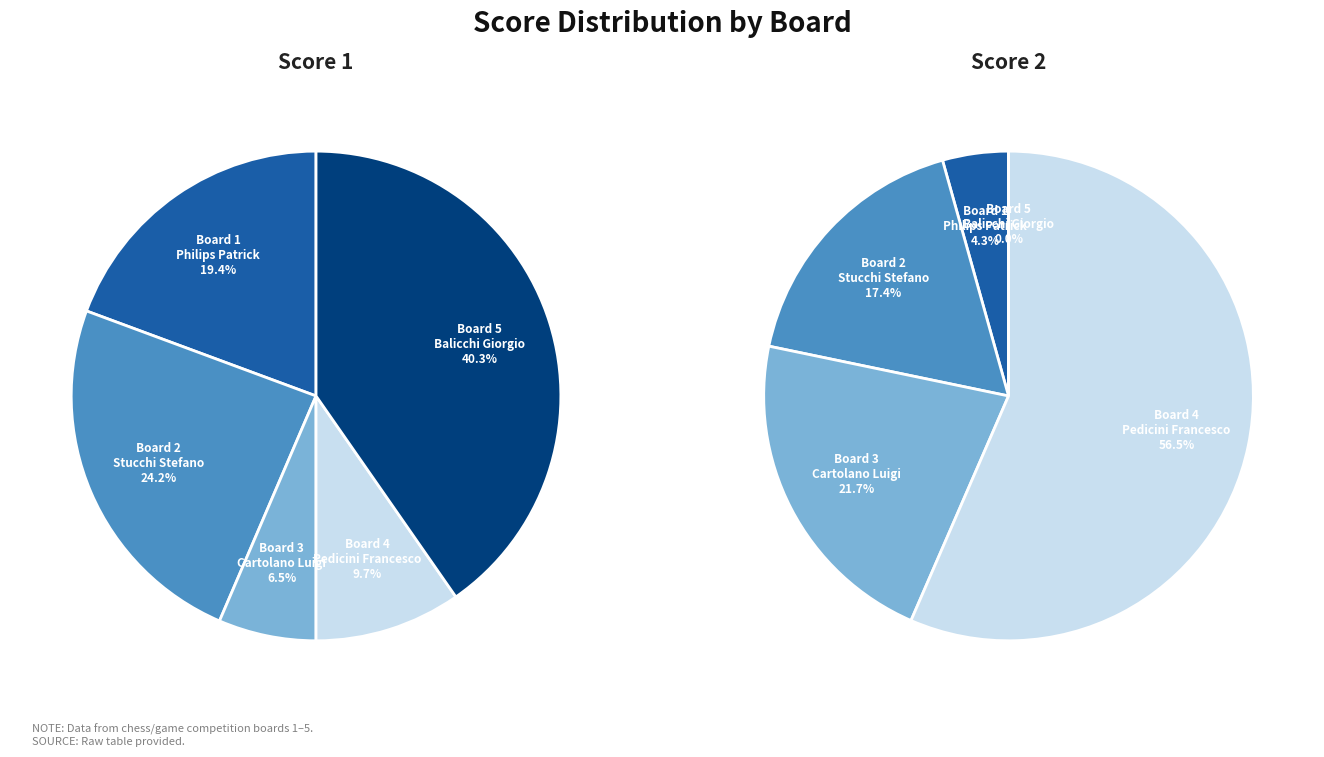

How much of the chart is everything except Board 4
Pedicini Francesco?

90.3%